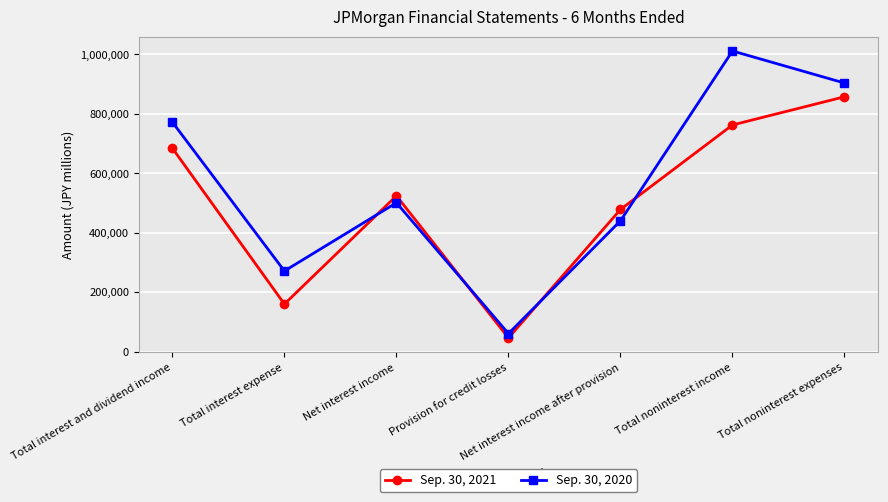

What is the label of the 5th point from the right?

Net interest income